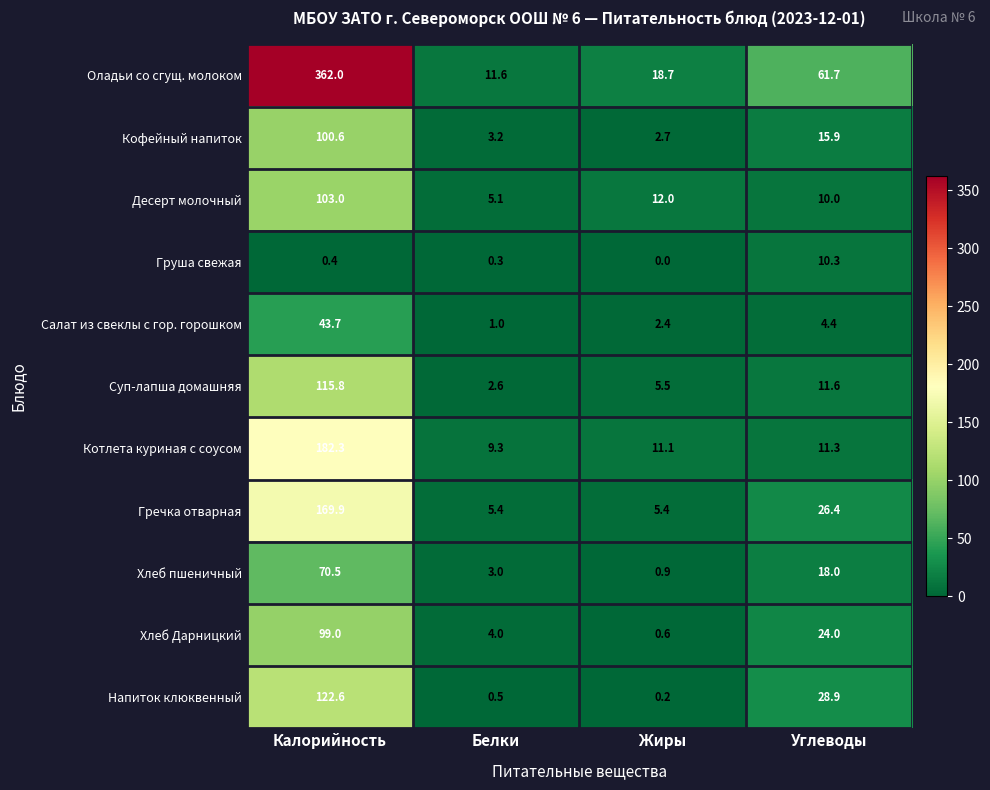

What is the sum of all Оладьи со сгущ. молоком values?

454.0